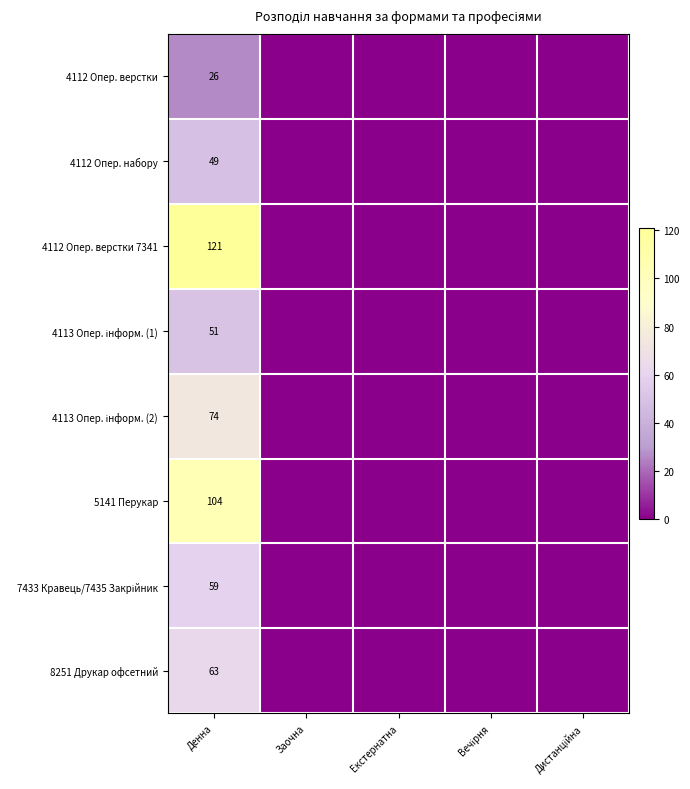

What is the difference between the highest and lowest values at Денна?

95